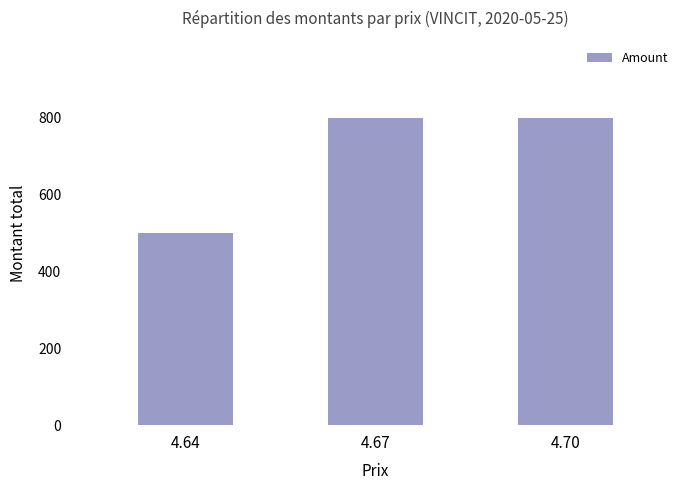

True or false: the data shows 800 at 4.67.

True